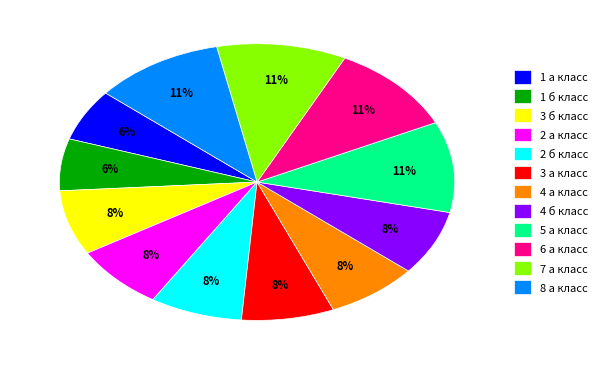

Do 4 а класс and 2 б класс together represent more than half of the pie?

No